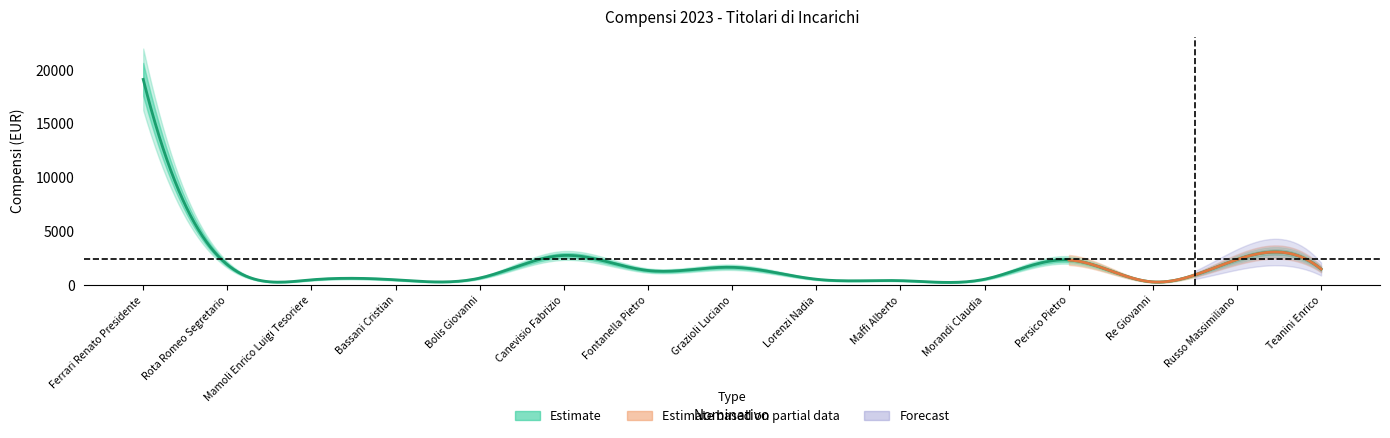

List the labels in order of value, largest first.

Ferrari Renato Presidente, Canevisio Fabrizio, Russo Massimiliano, Persico Pietro, Rota Romeo Segretario, Grazioli Luciano, Teanini Enrico, Fontanella Pietro, Bolis Giovanni, Lorenzi Nadia, Morandi Claudia, Mamoli Enrico Luigi Tesoriere, Bassani Cristian, Maffi Alberto, Re Giovanni